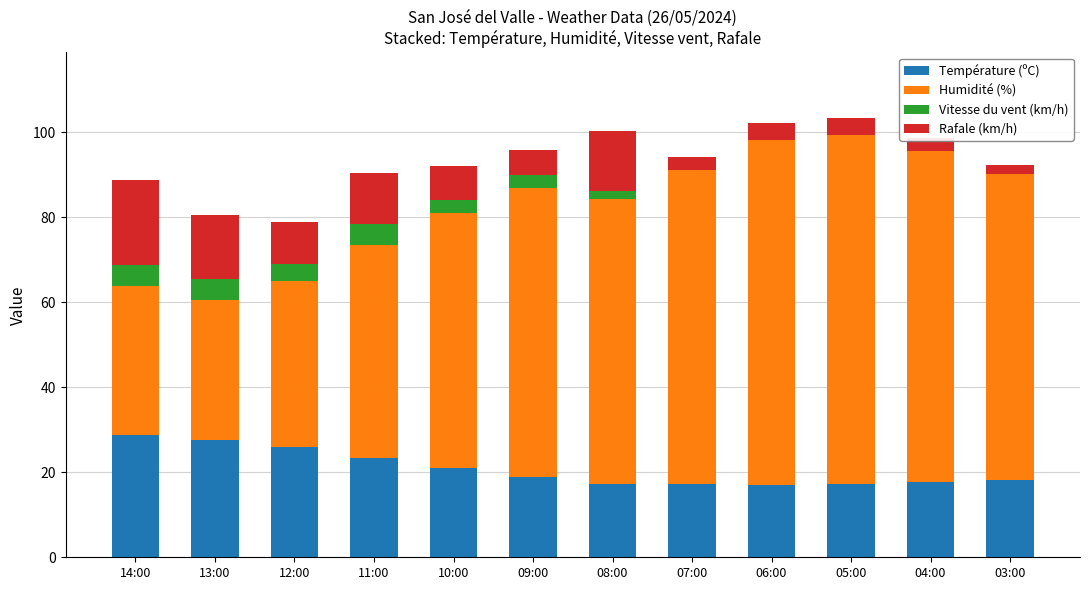

What is the total value across all series at 14:00?

88.8